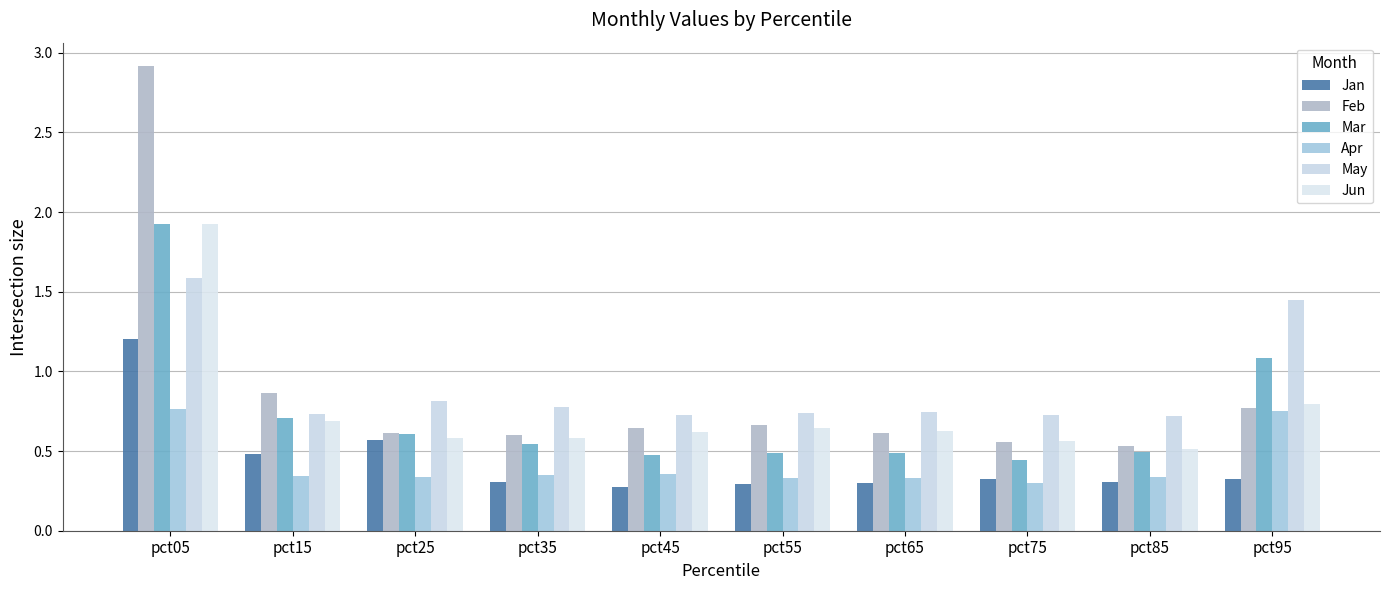

True or false: May has a value of 1.1 at pct75.

False